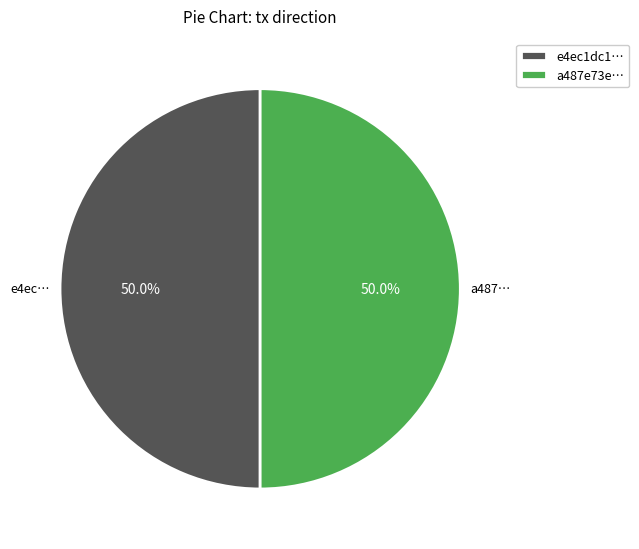

How many segments does this pie chart have?

2